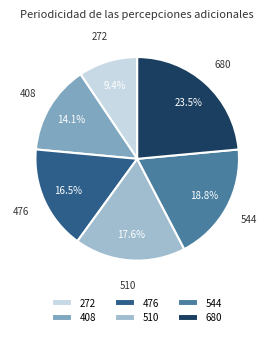

How many slices are in this pie chart?

6